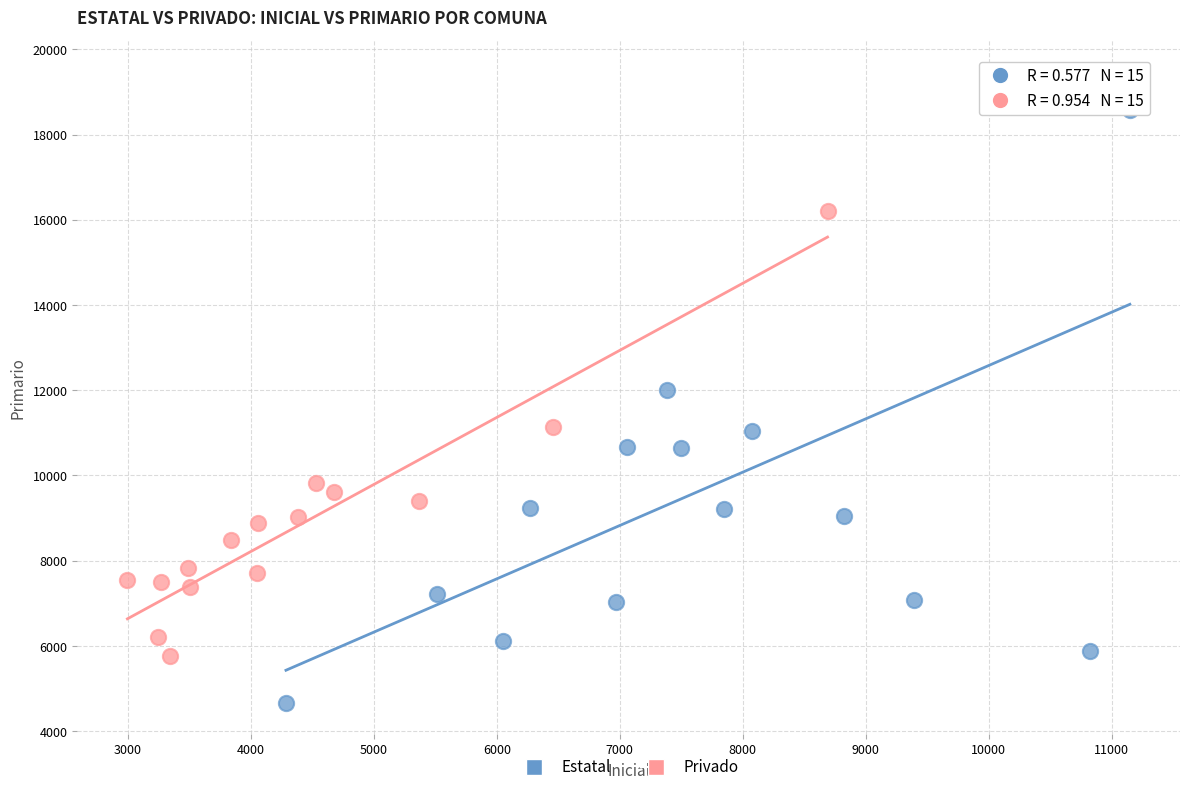

Which series has the largest Y range (max minus min)?

Estatal